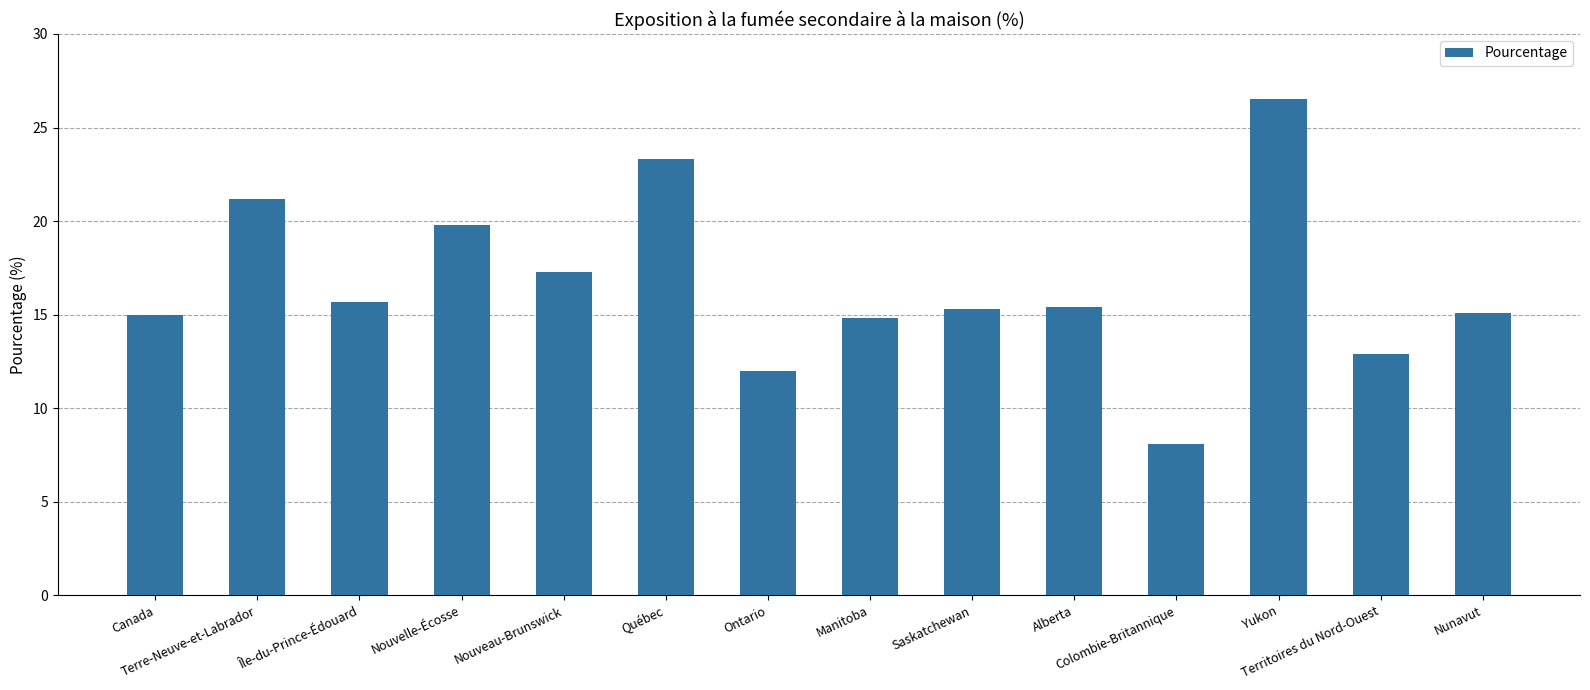

What is the average value?

16.6